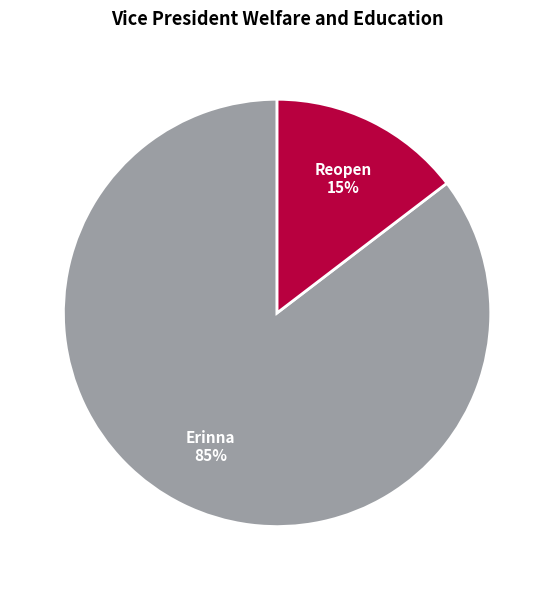

Is there any slice that represents more than half of the pie?

Yes